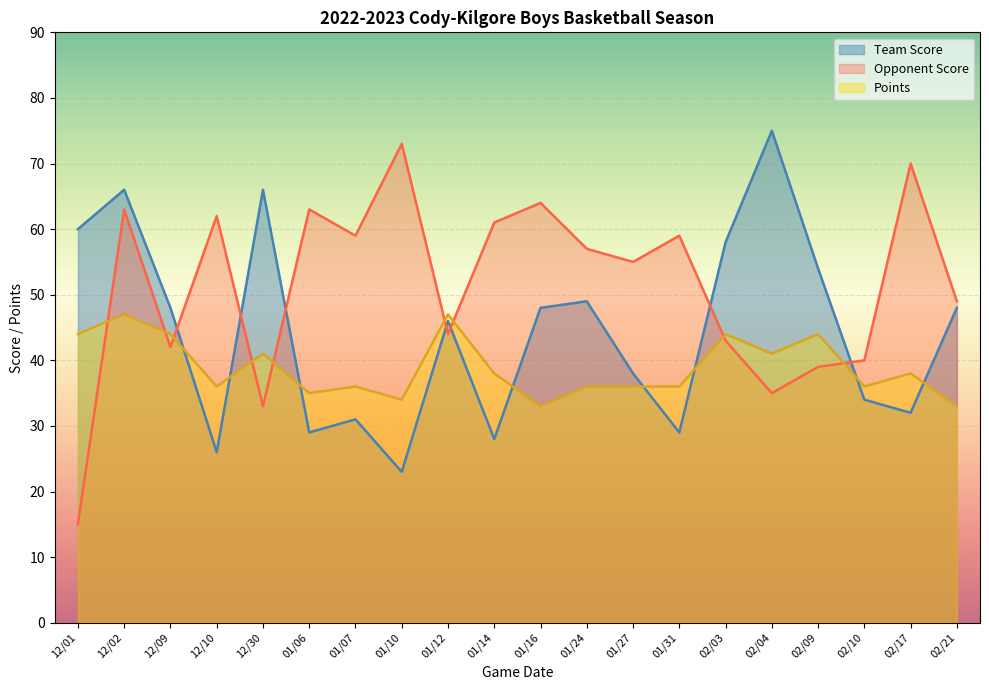

In Team Score, how many points are higher than both neighbors (excluding endpoints)?

6